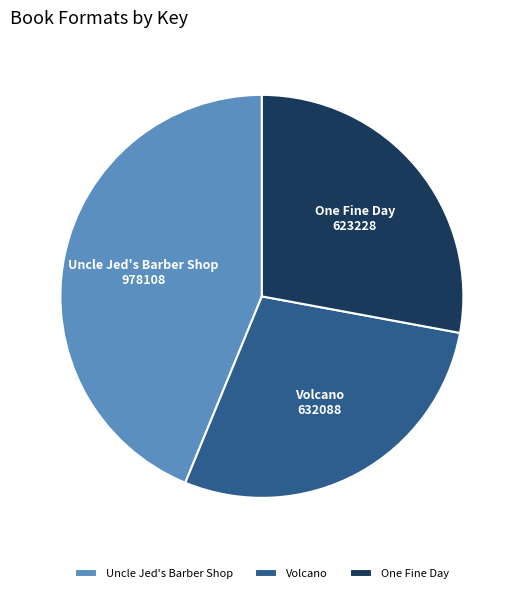

Which category has the biggest portion of the pie?

Uncle Jed's Barber Shop